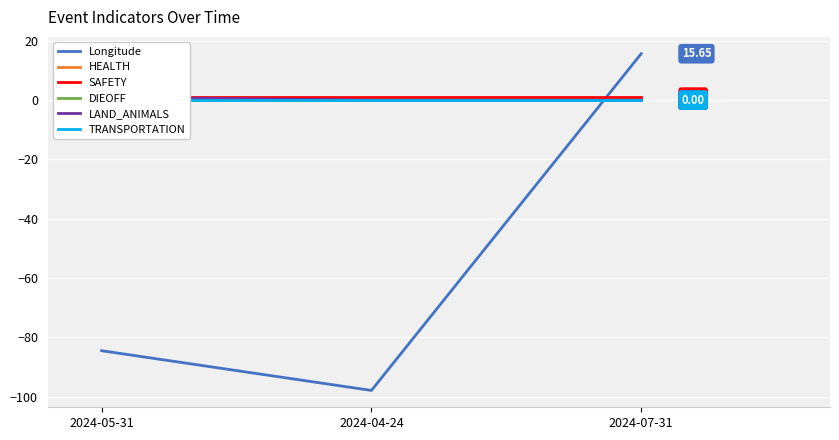

What is the value of the SAFETY point at the 1st from the left?

1.0